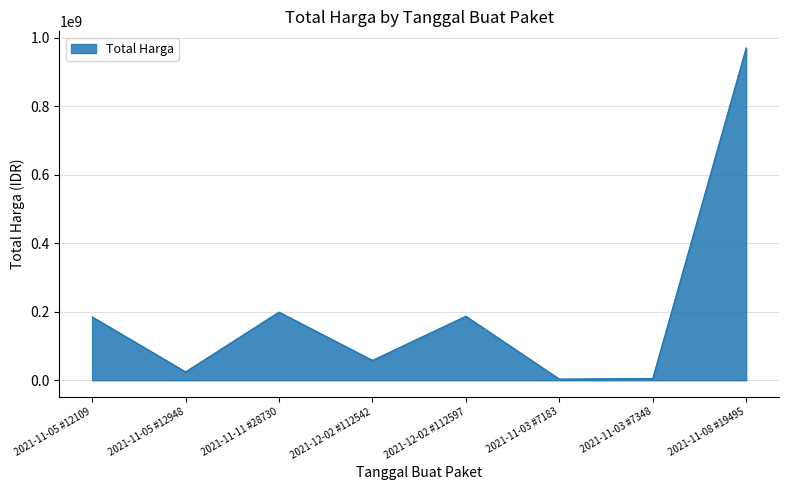

True or false: the data has more than 2 interior local peaks.

False